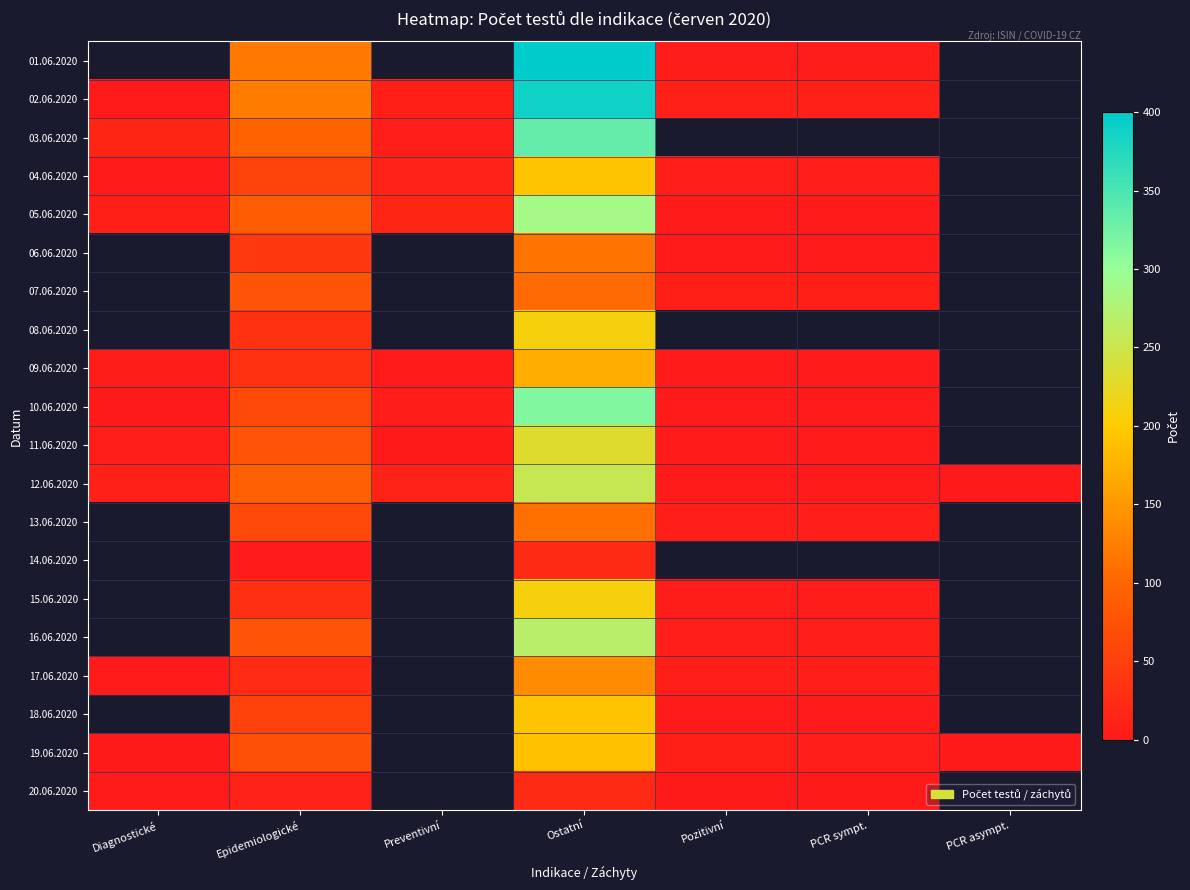

Is it true that 01.06.2020 equals 5.6 at Pozitivní?

False